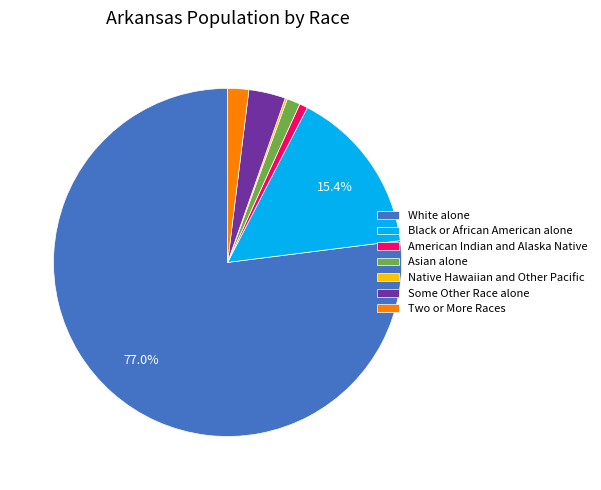

Does White alone represent more than half of the total?

Yes